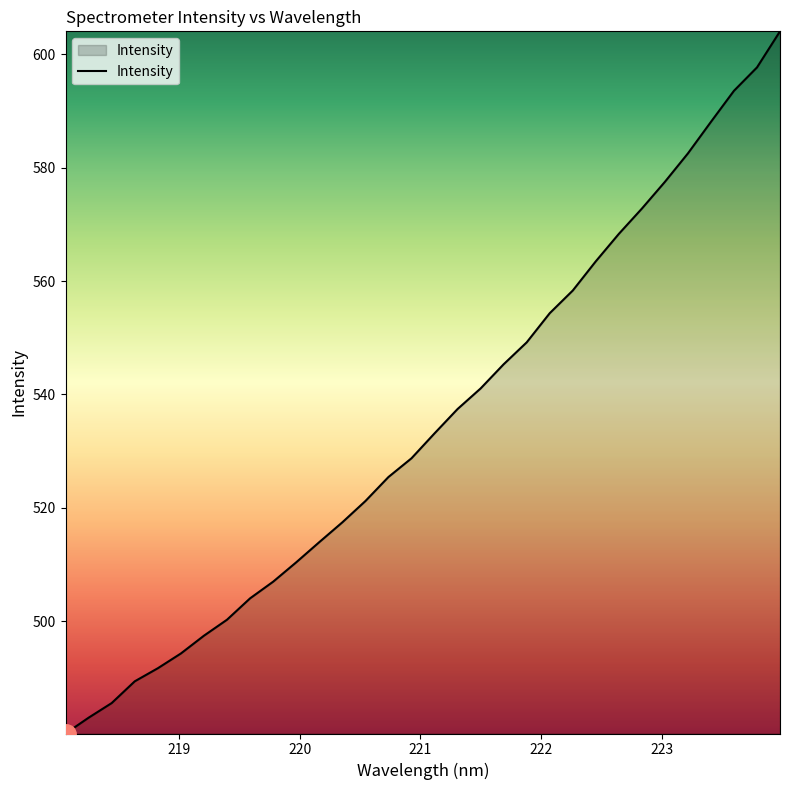

How many values exceed 533?

16